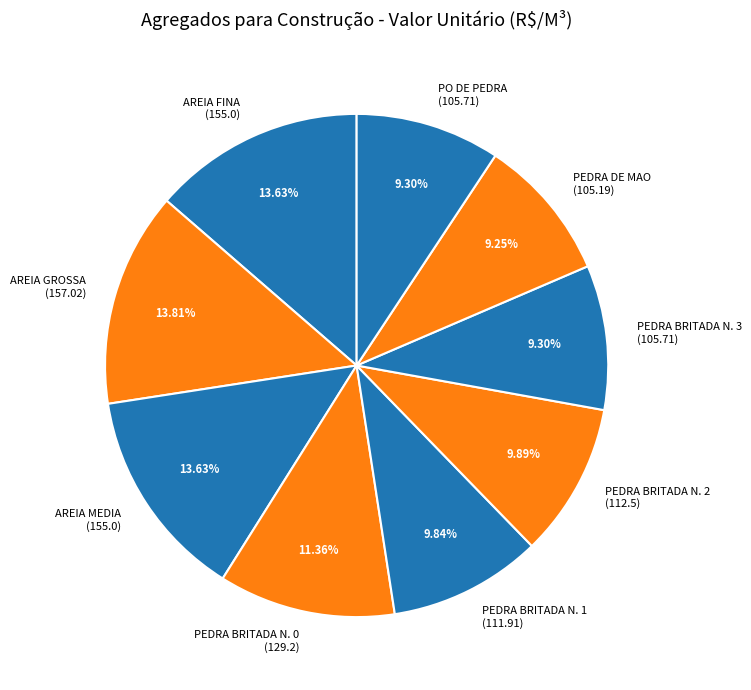

How many segments does this pie chart have?

9